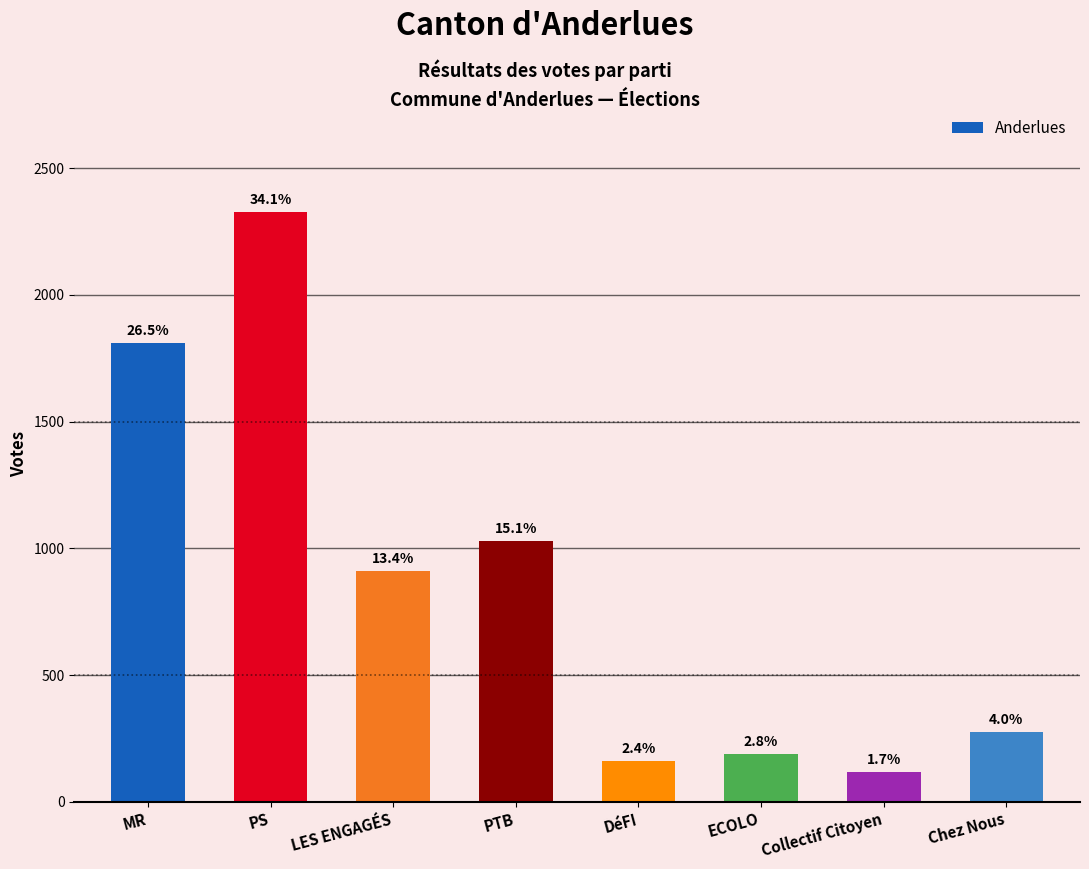

Does the chart contain any negative values?

No